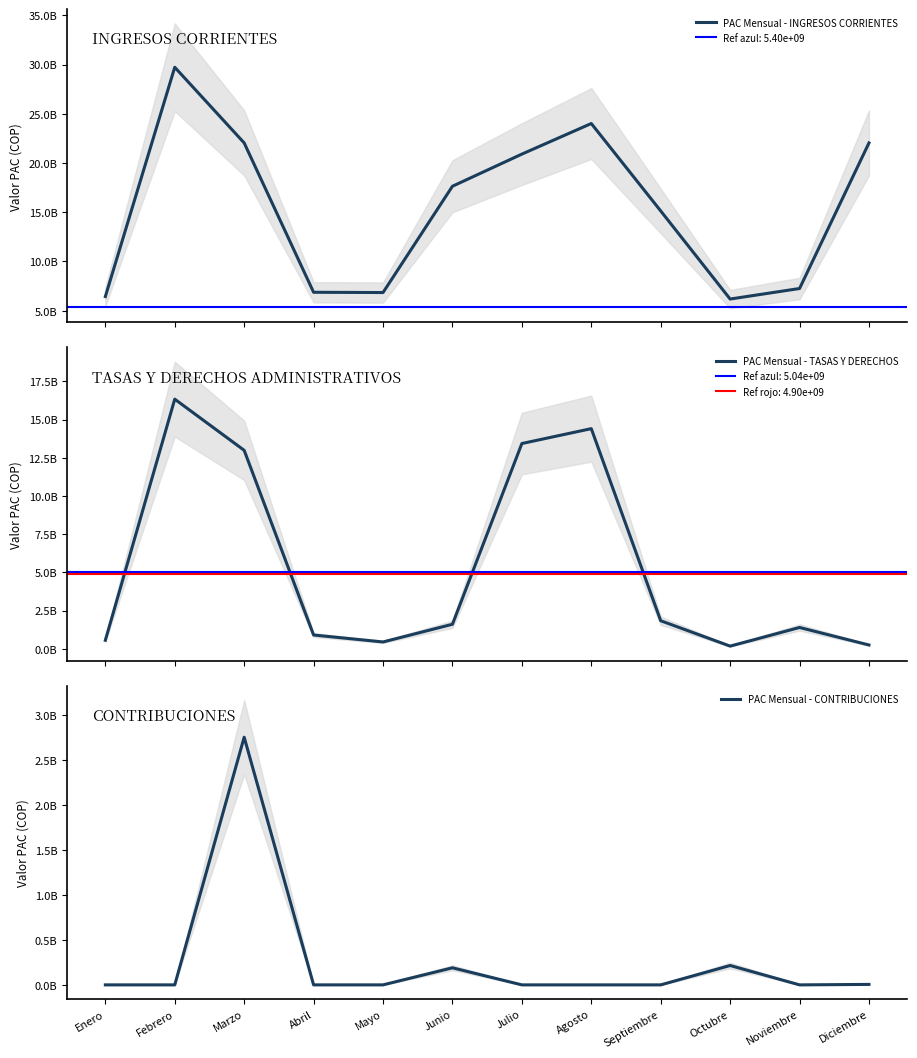

Which has a higher value, Septiembre or Agosto?

Agosto